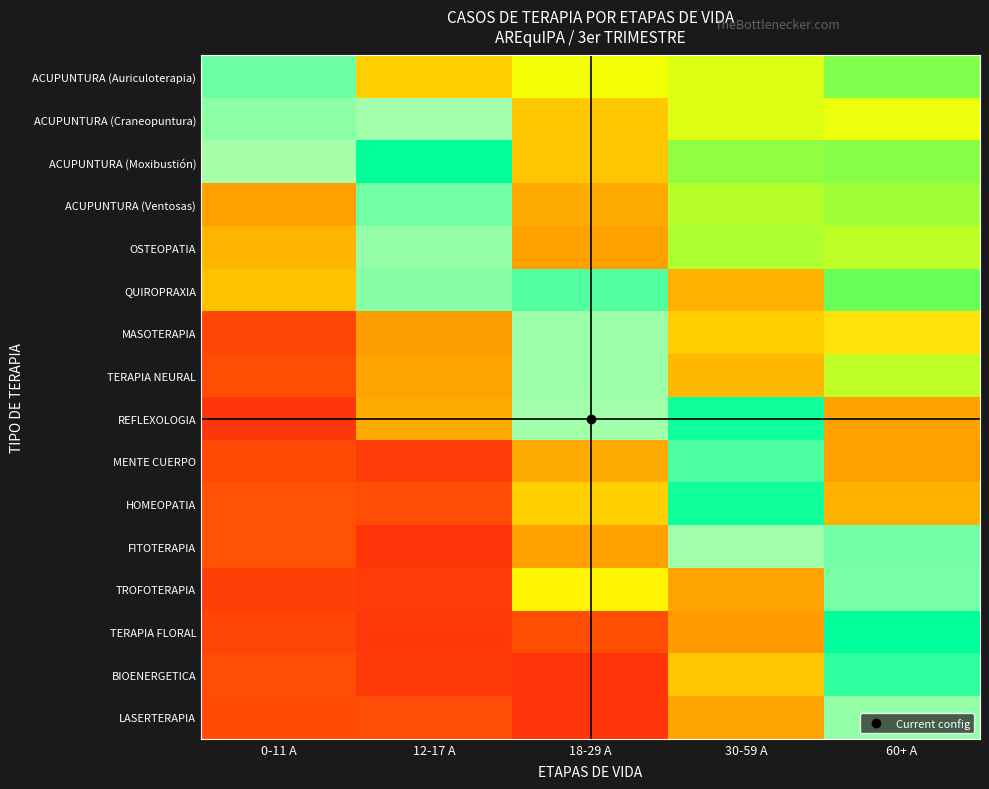

Between 12-17 A and 60+ A, which series saw the biggest shift?

TERAPIA FLORAL